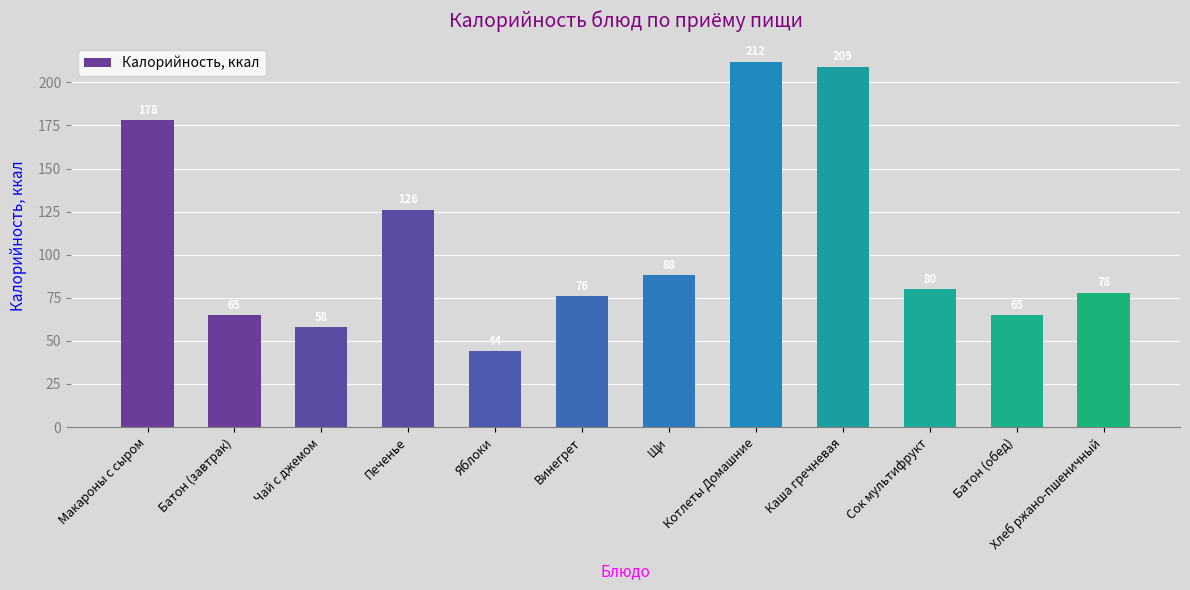

What is the minimum value shown in the chart?

44